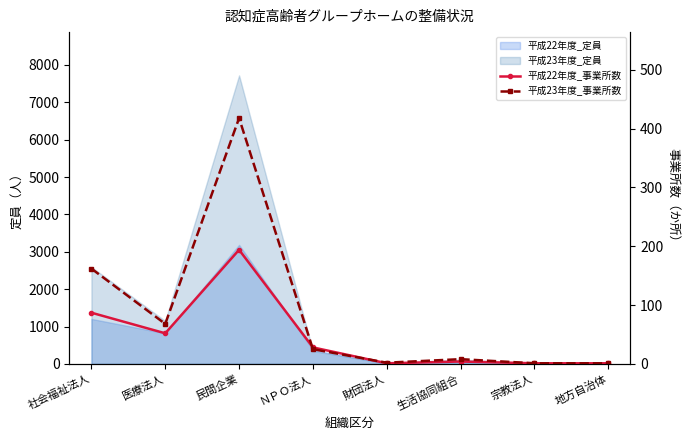

How many data points in 平成22年度_事業所数 are less than 28?

4